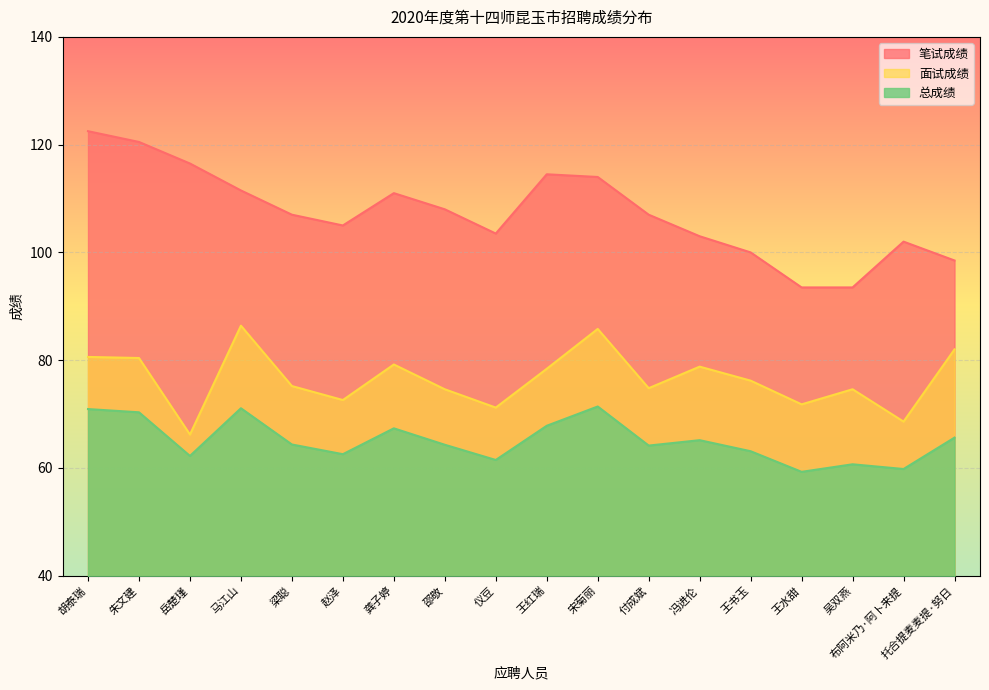

Does the chart display data point markers on the line(s)?

No